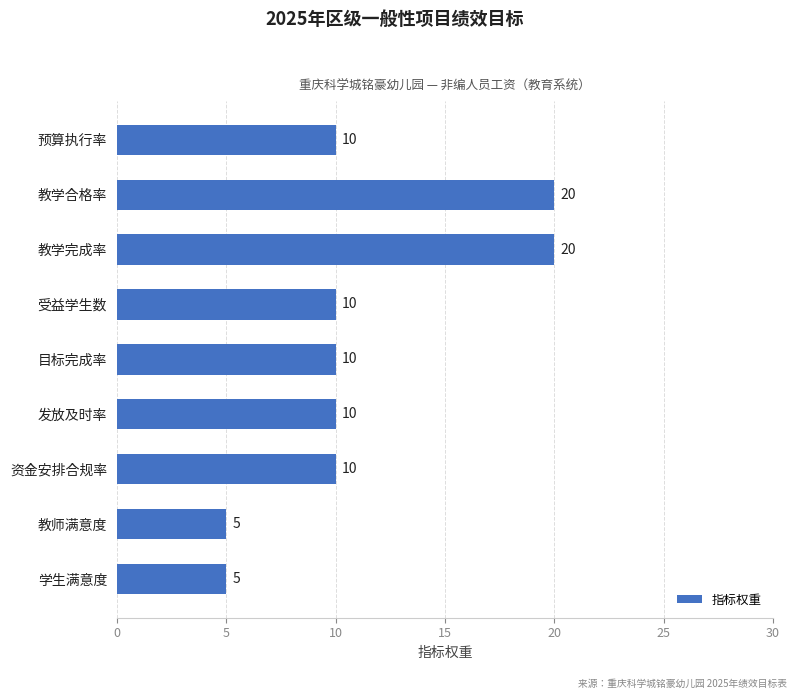

Reading bottom to top, list all the values displayed in this chart.

学生满意度=5	教师满意度=5	资金安排合规率=10	发放及时率=10	目标完成率=10	受益学生数=10	教学完成率=20	教学合格率=20	预算执行率=10